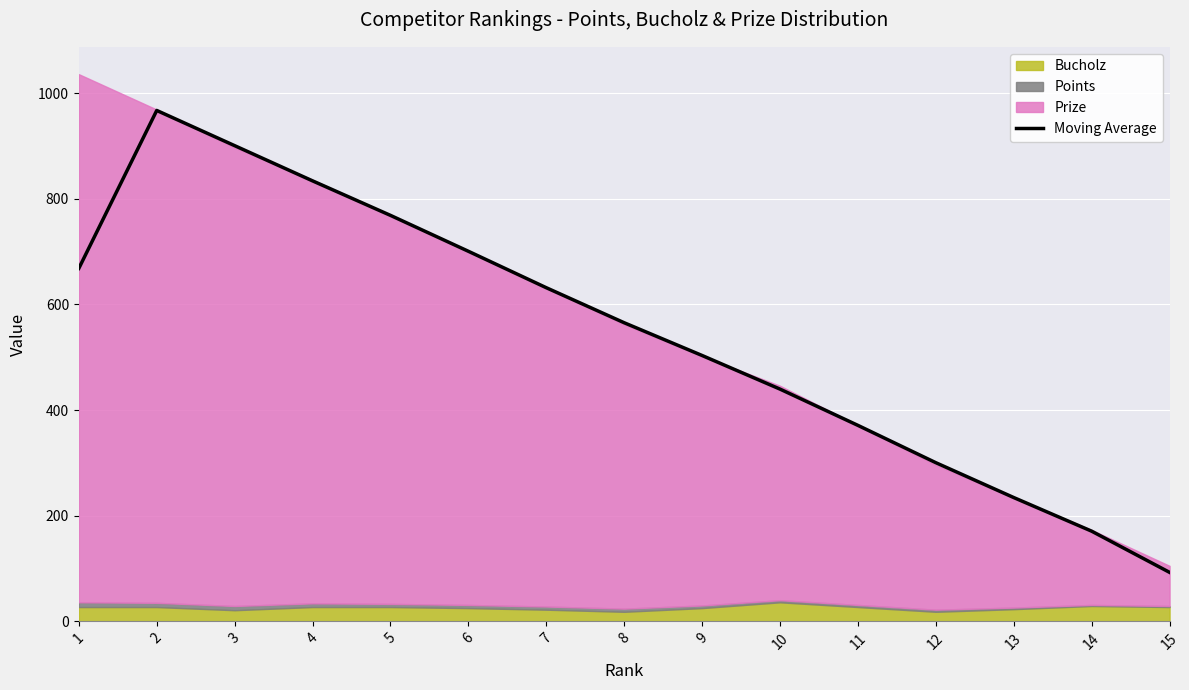

What is the change in value from 4 to 6?

-133.3